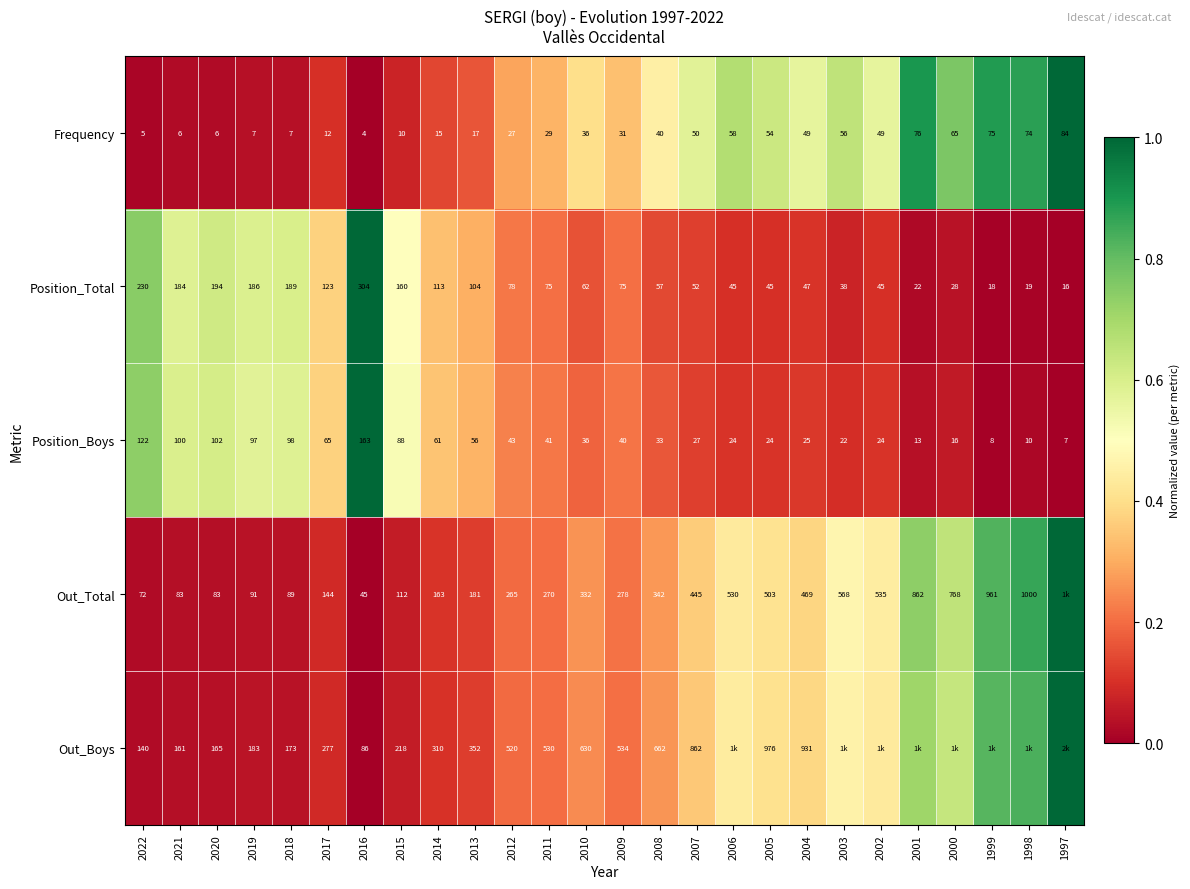

What is the difference between the highest and lowest values at 2010?

594.0